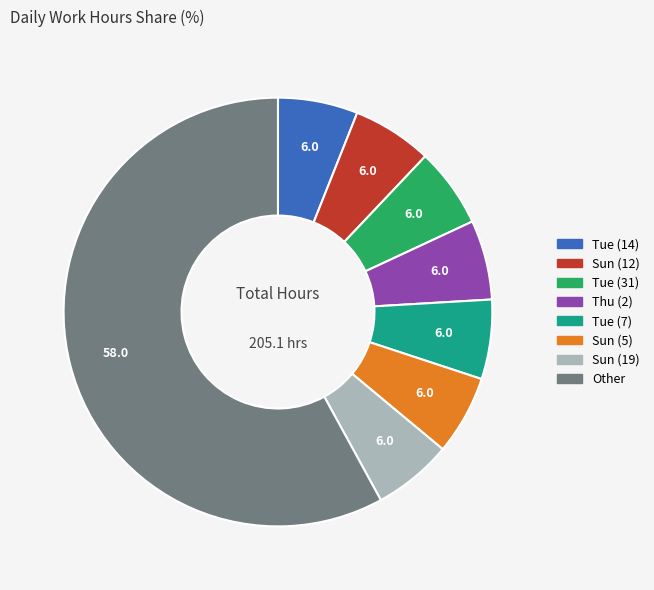

Does any single category account for the majority?

Yes